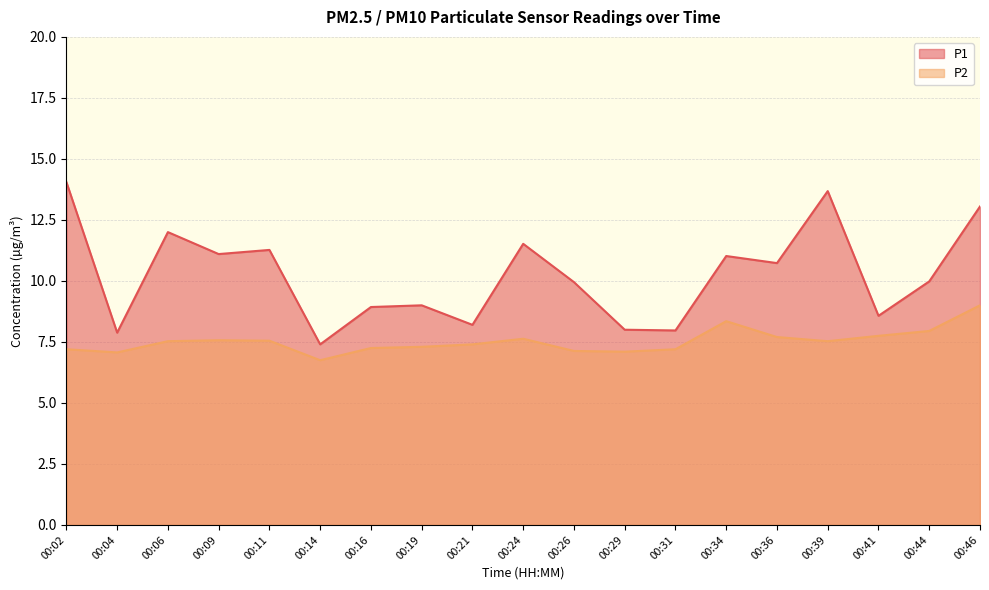

Where is the first local maximum for P1?

00:06